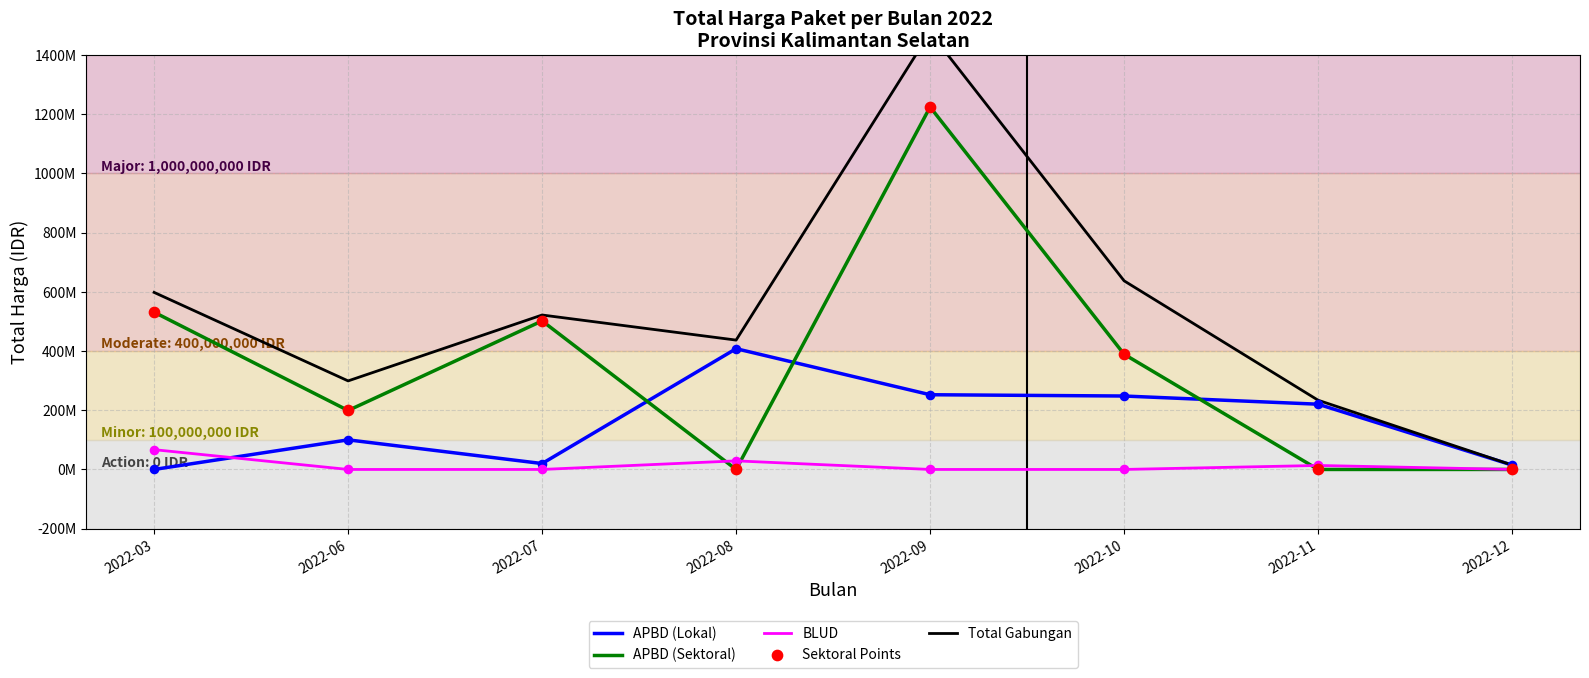

What are all the series names shown in the legend?

APBD (Lokal), APBD (Sektoral), BLUD, Total Gabungan, Sektoral Points